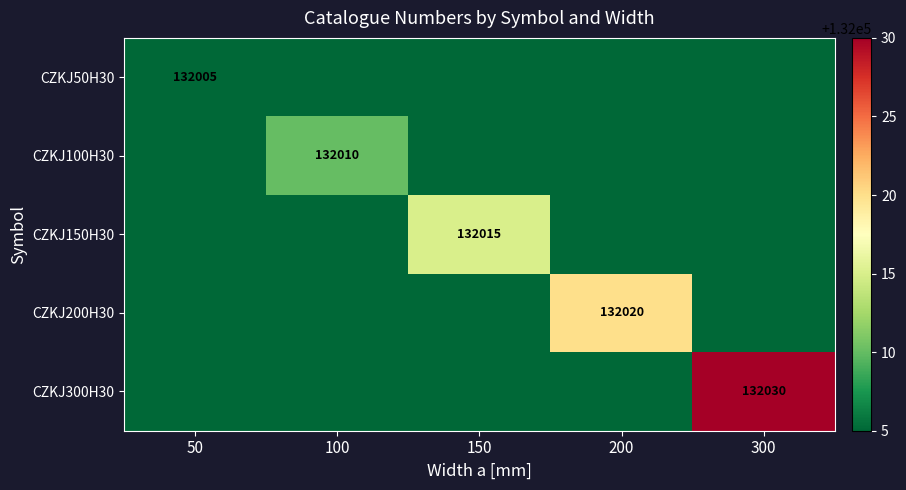

At which category does the chart reach its minimum across all series?

50